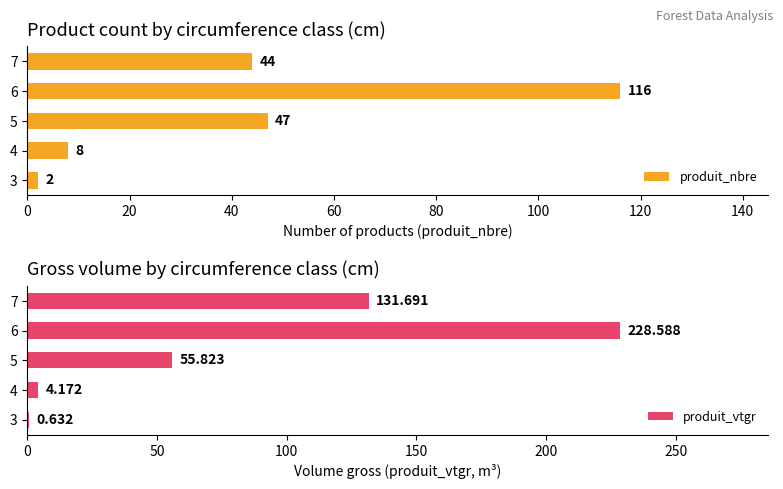

The produit_vtgr series shows 228.6 at 6. True or false?

True